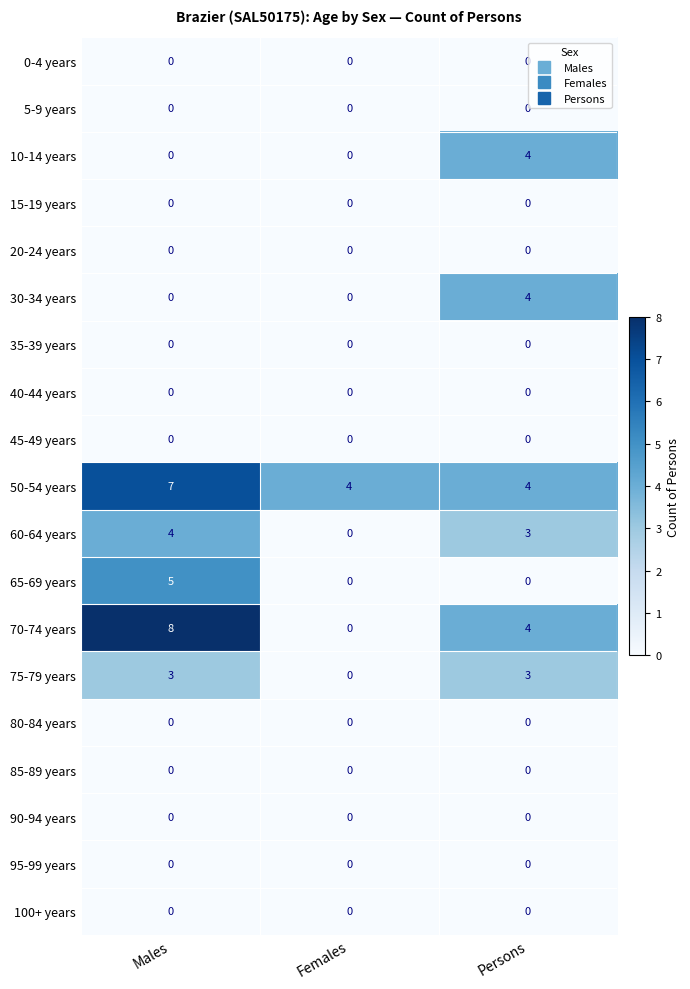

What is the spread (max minus min) of values at Females?

4